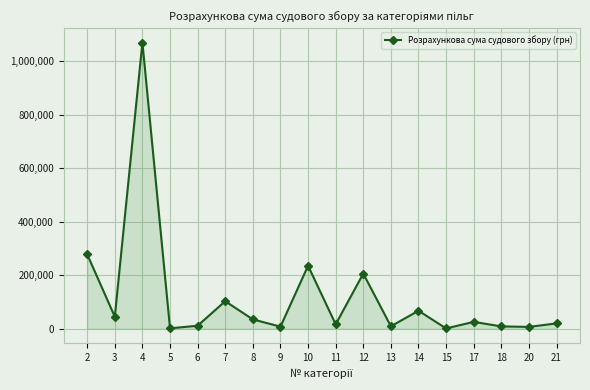

How many lines are shown in the chart?

1